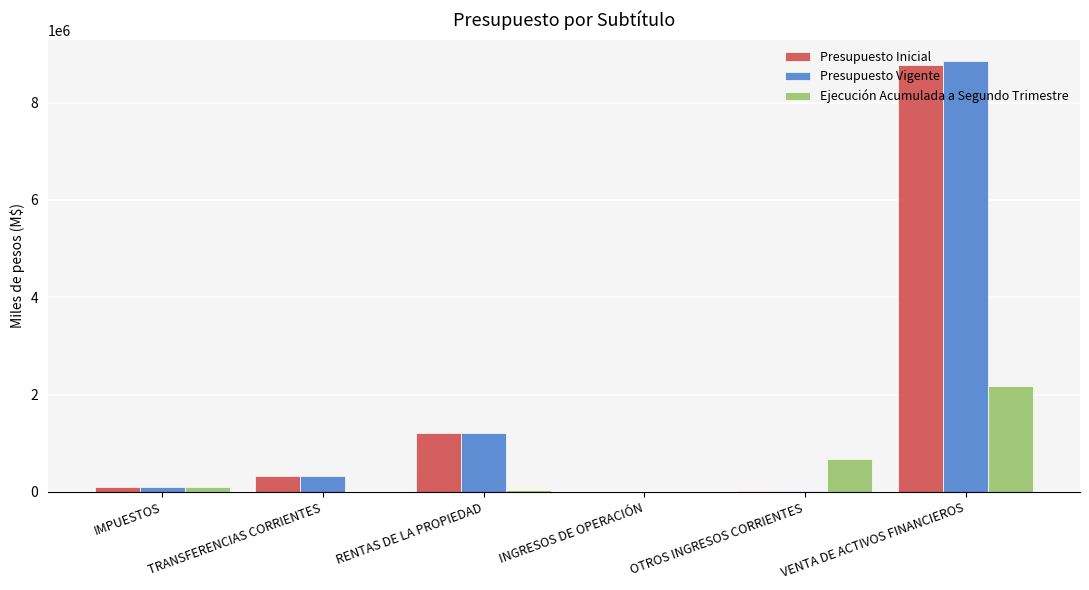

What is the difference between the Ejecución Acumulada a Segundo Trimestre values at VENTA DE ACTIVOS FINANCIEROS and OTROS INGRESOS CORRIENTES?

1488071